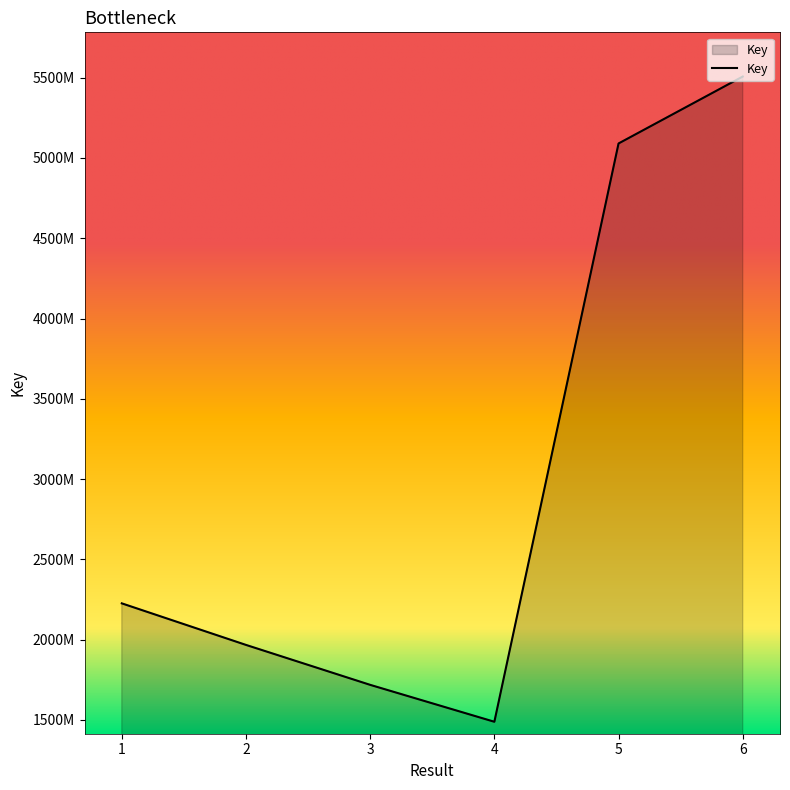

What is the ratio of the value at 6 to the value at 3?

3.2